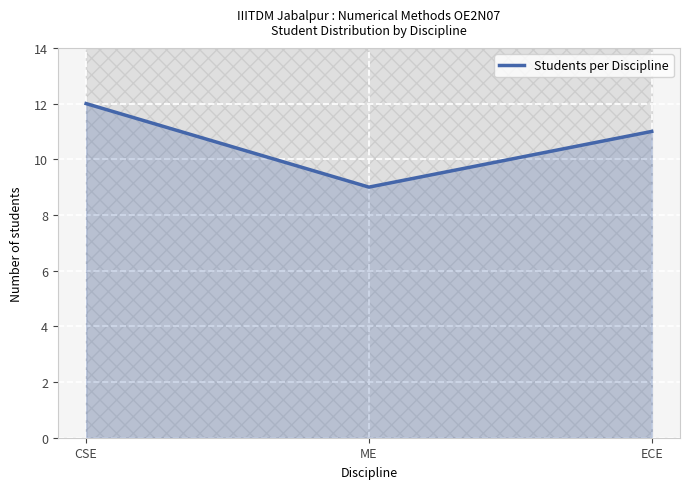

What is the highest value of the Students per Discipline series?

12